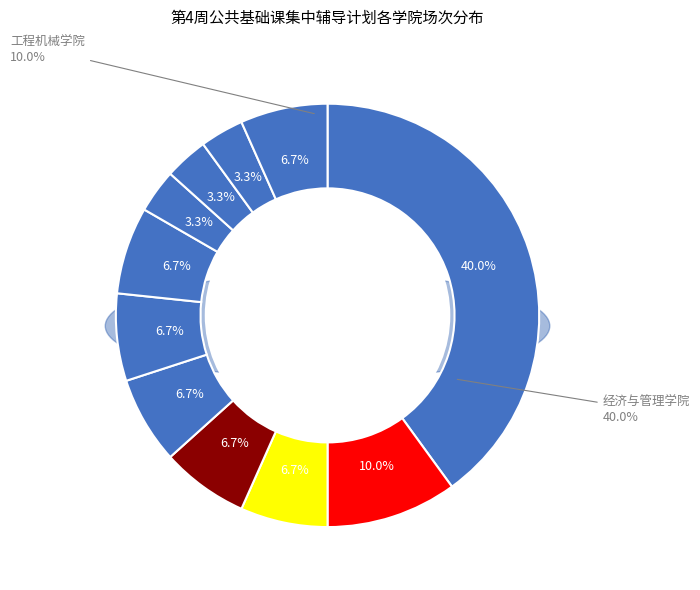

Between 水利与环境学院 and 电子与控制工程学院, which is larger?

电子与控制工程学院